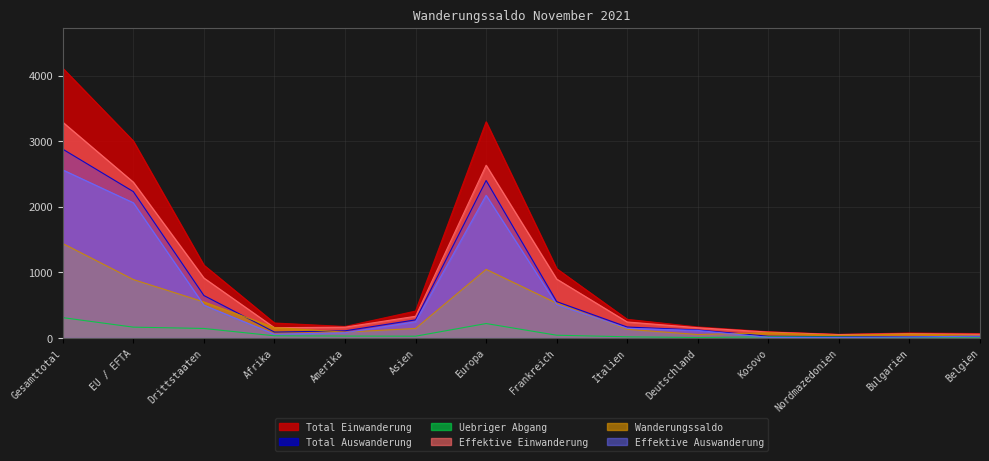

Is it true that Effektive Auswanderung equals 185 at Deutschland?

False